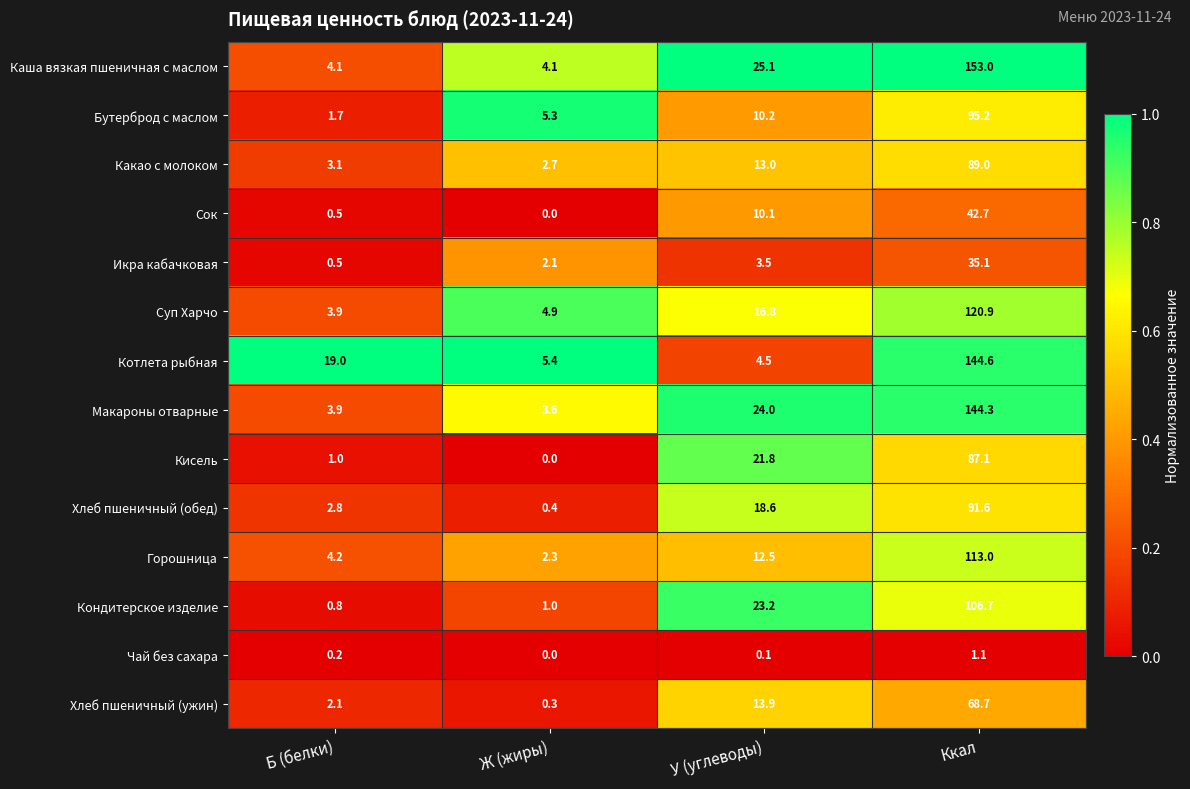

Is it true that Бутерброд с маслом equals 4.0 at У (углеводы)?

False